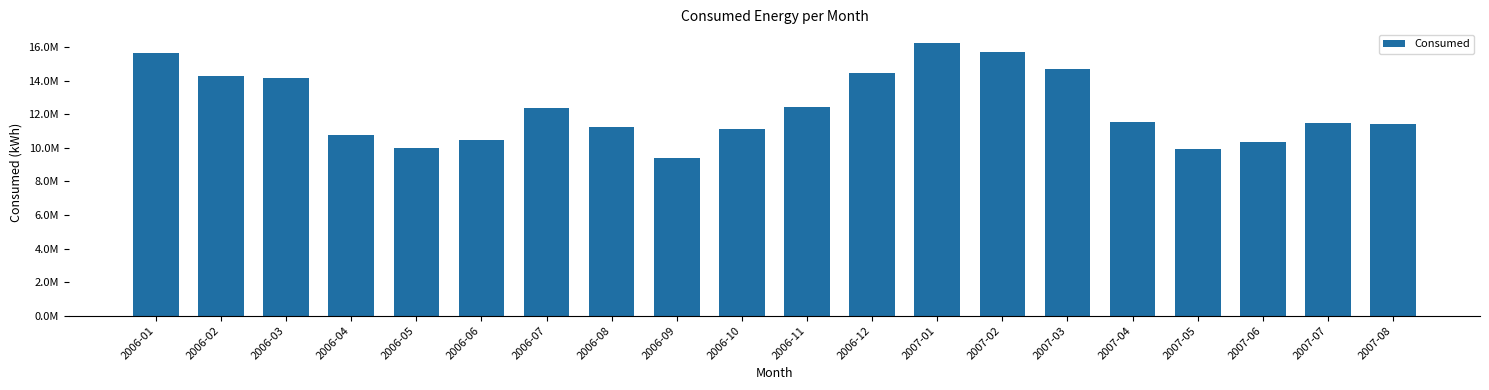

What is the average value?

12387668